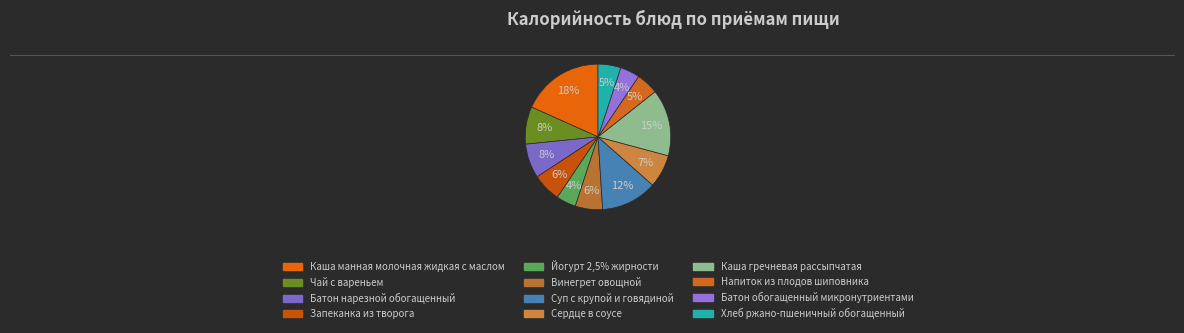

What percentage is NOT represented by Чай с вареньем?

91.7%